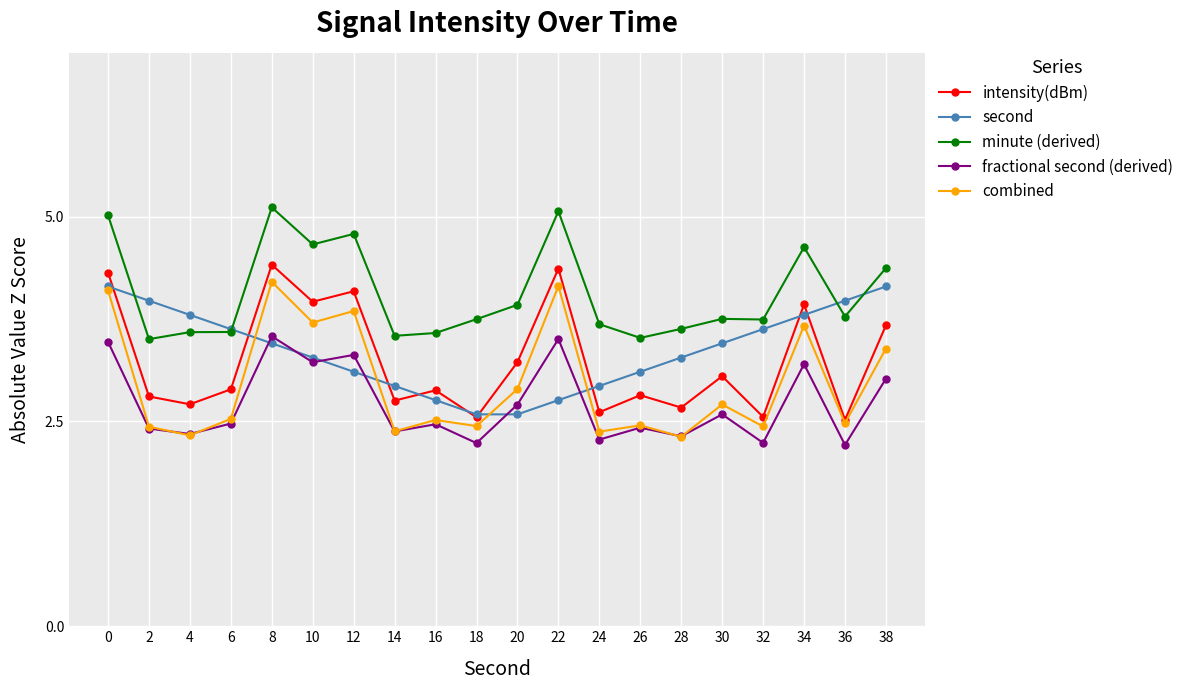

The value of second at 36 is 4.0. True or false?

True